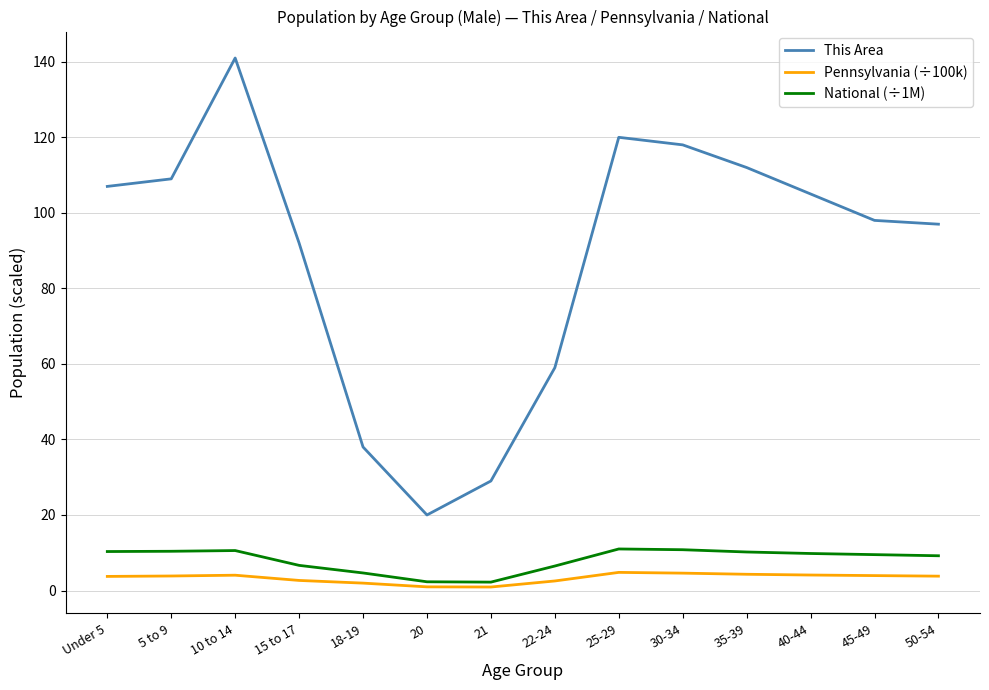

What are all the series names shown in the legend?

This Area, Pennsylvania (÷100k), National (÷1M)